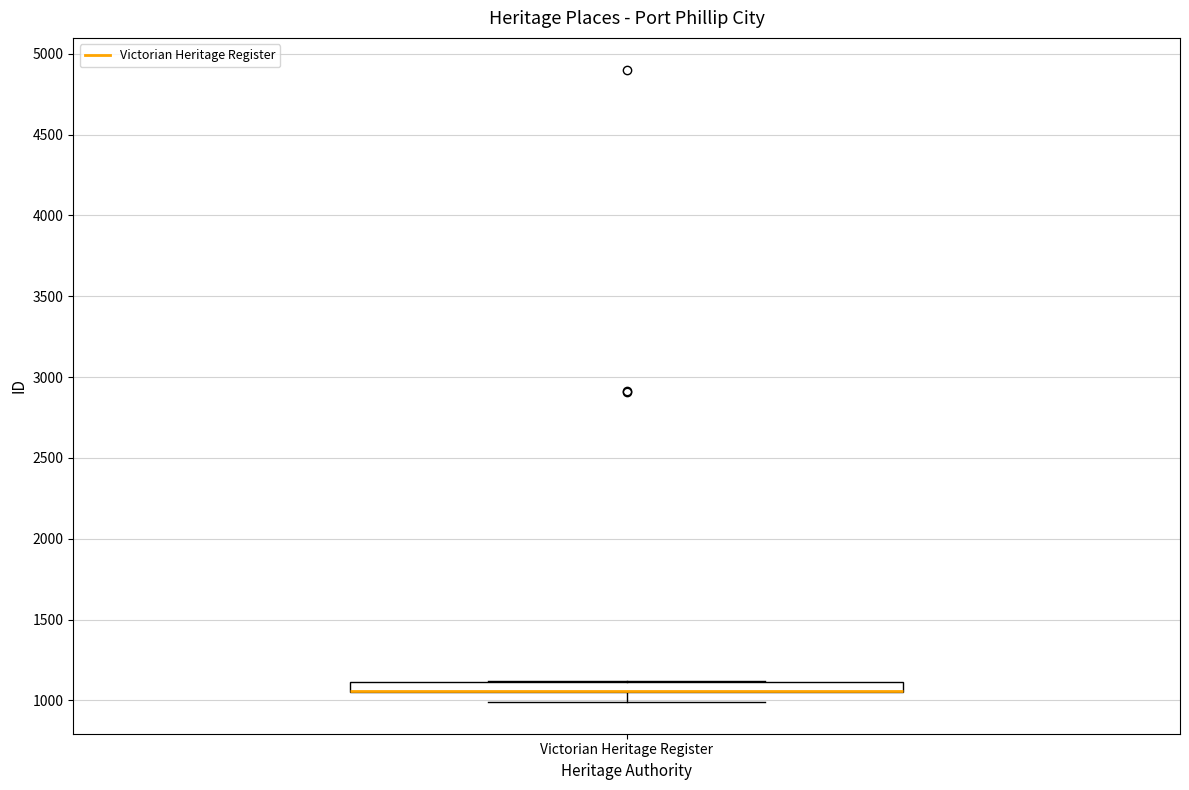

Where is the lower edge of the box for Victorian Heritage Register on the y-axis? The values are not printed on the chart, so give them approximately, as read against the axis.

1050